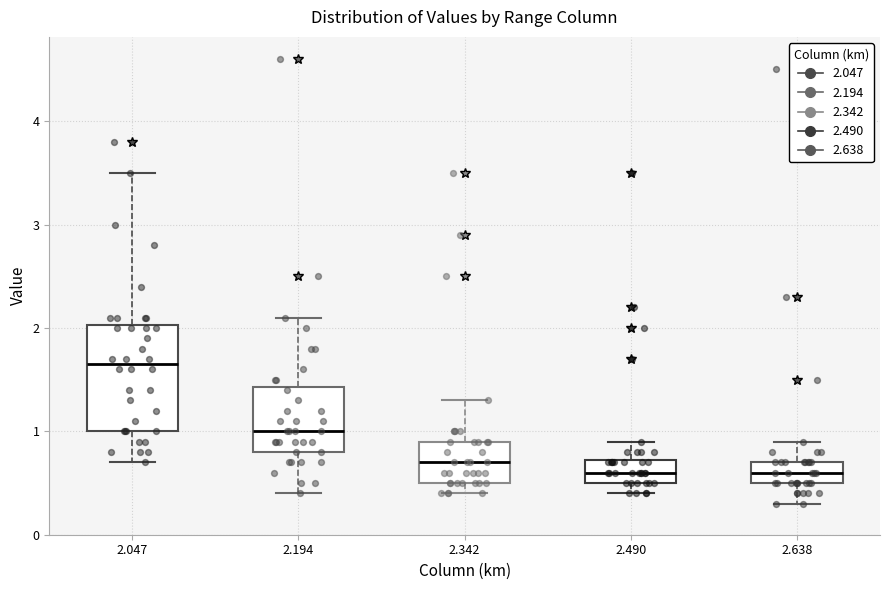

Which box has the highest median line?

2.047